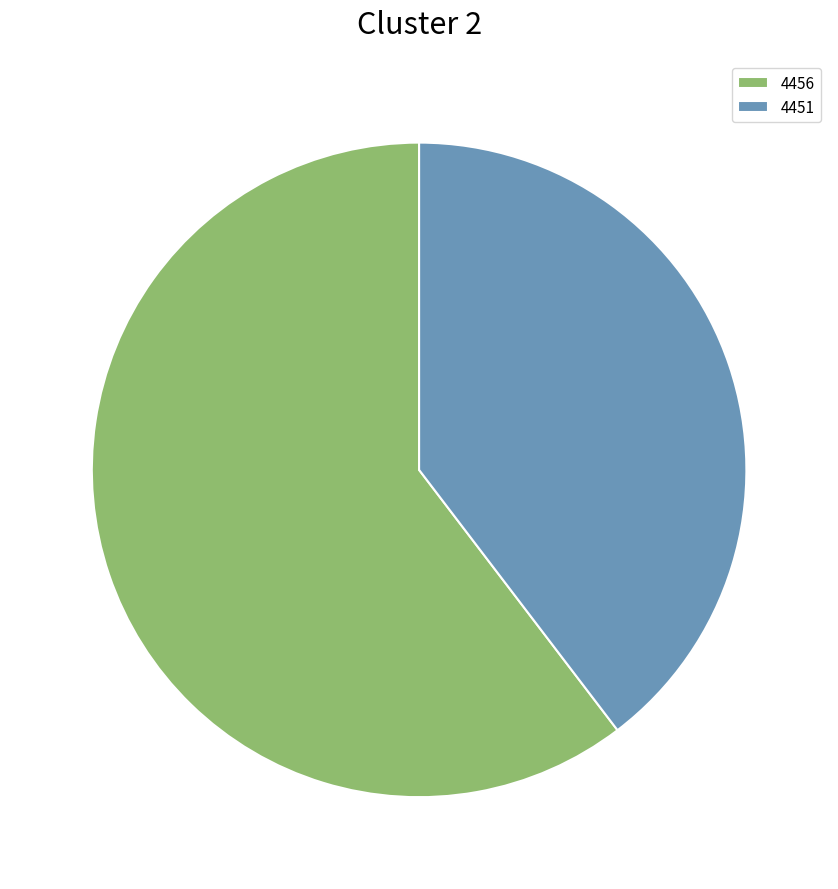

Does 4451 account for over 50% of the chart?

No